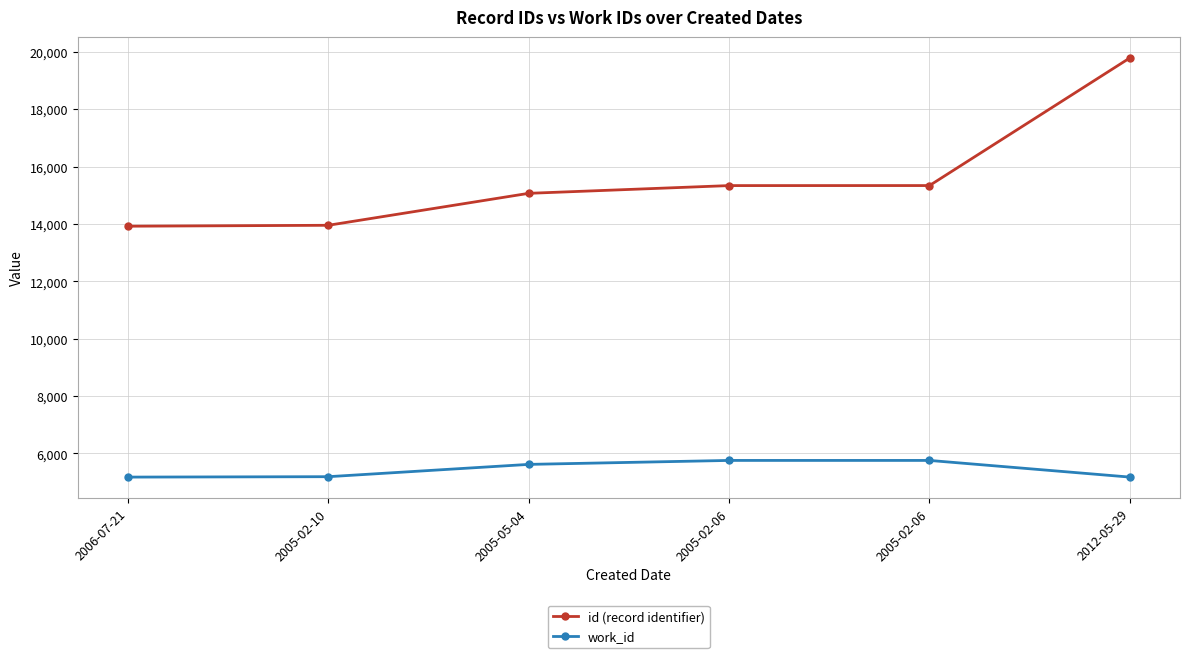

List the labels in order of id (record identifier) value, smallest first.

2006-07-21, 2005-02-10, 2005-05-04, 2005-02-06, 2005-02-06, 2012-05-29